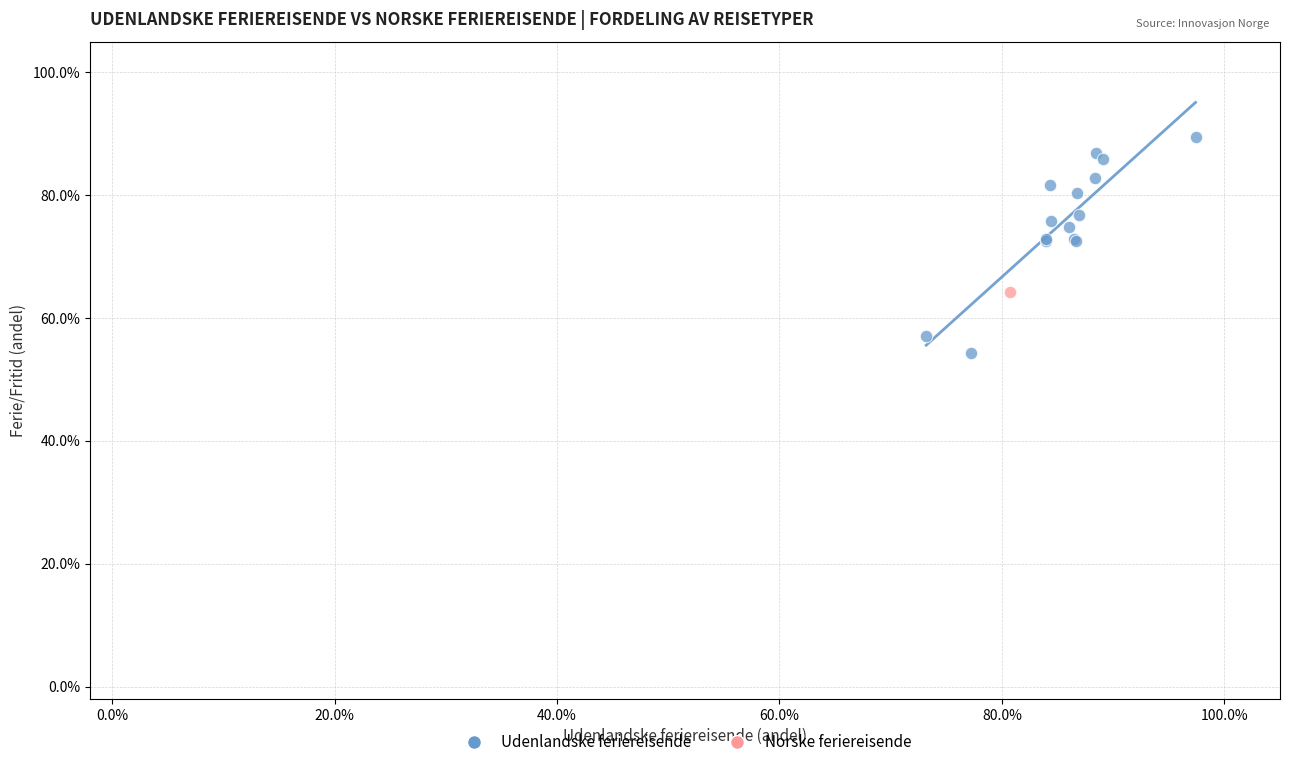

What are all the series names shown in the legend?

Udenlandske feriereisende, Norske feriereisende